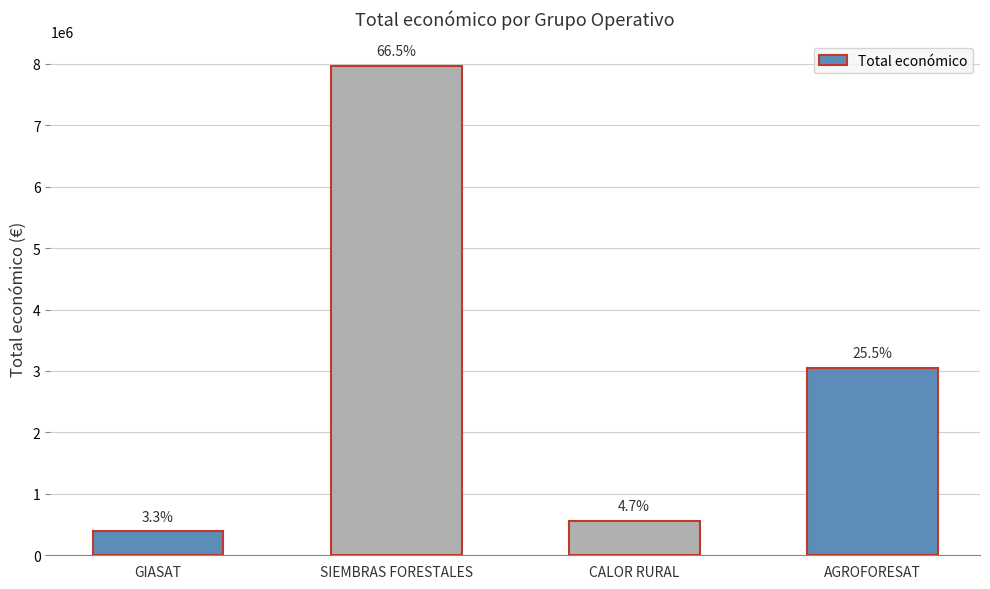

Reading right to left, list all the values displayed in this chart.

3051573	565835	7967413	395340